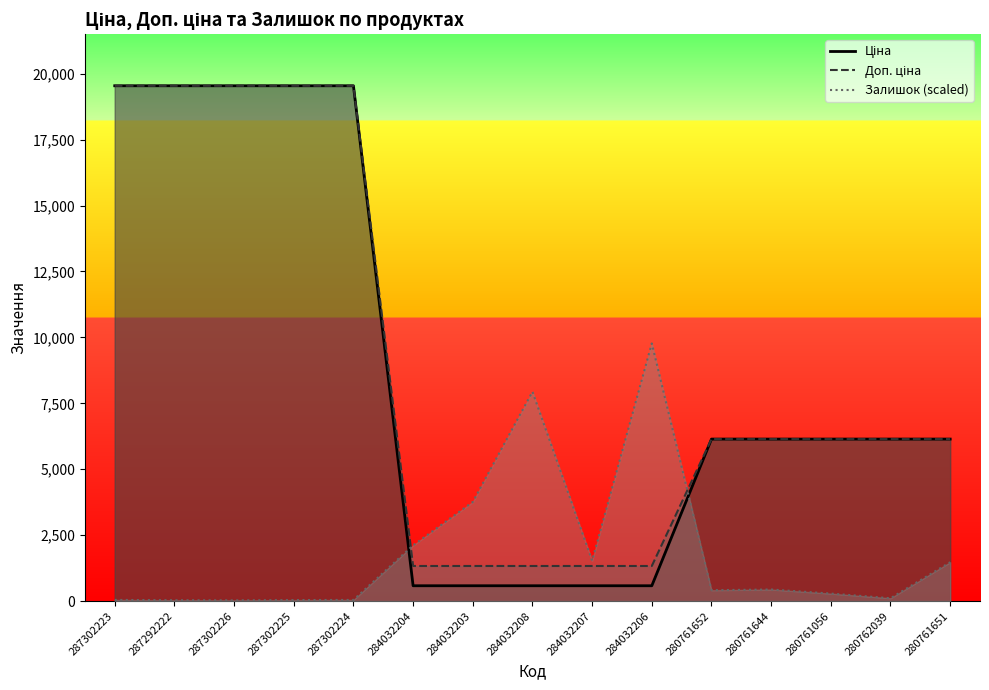

Does the chart display data point markers on the line(s)?

No